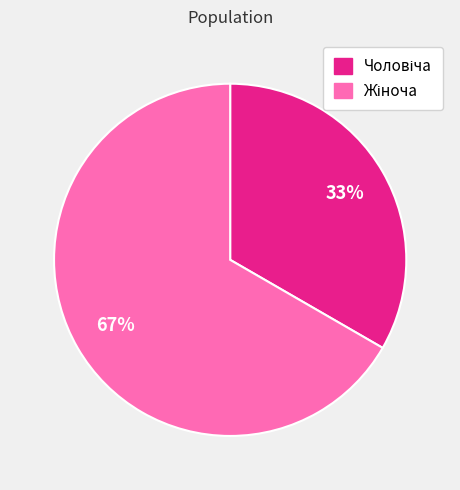

To the nearest percent, what is the average slice percentage?

50%